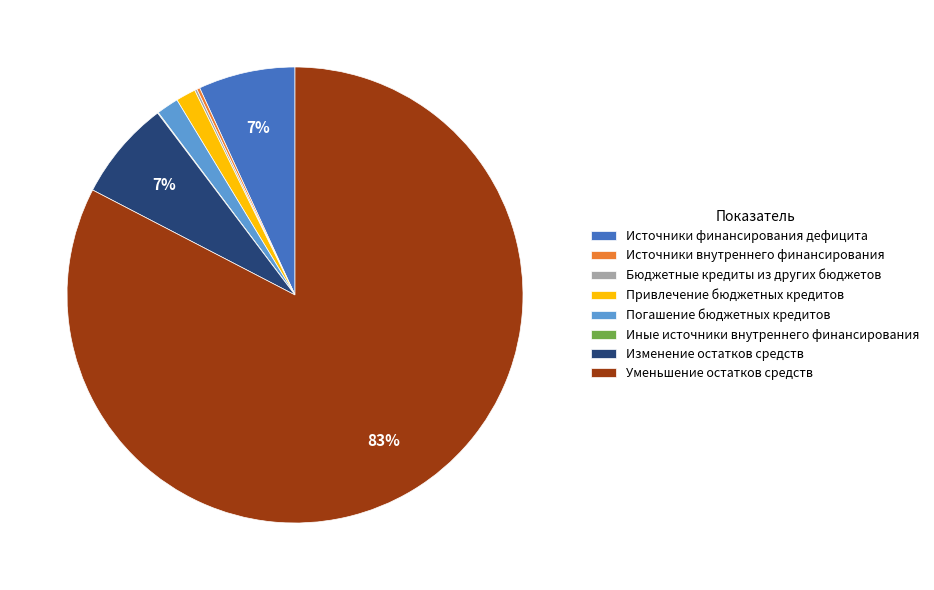

What percentage is the Уменьшение остатков средств slice, to the nearest percent?

83%